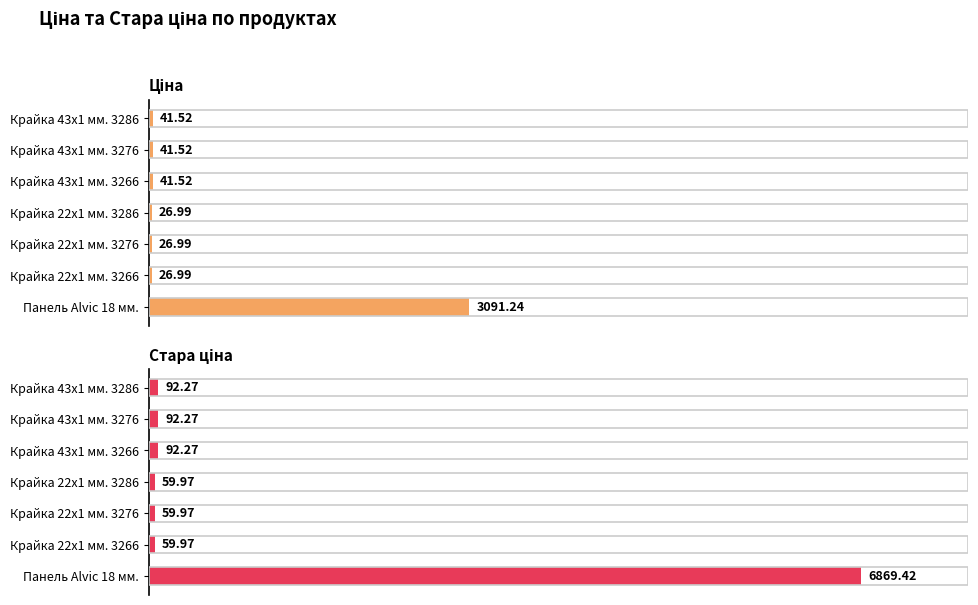

Which series has the largest total across all categories?

Стара ціна